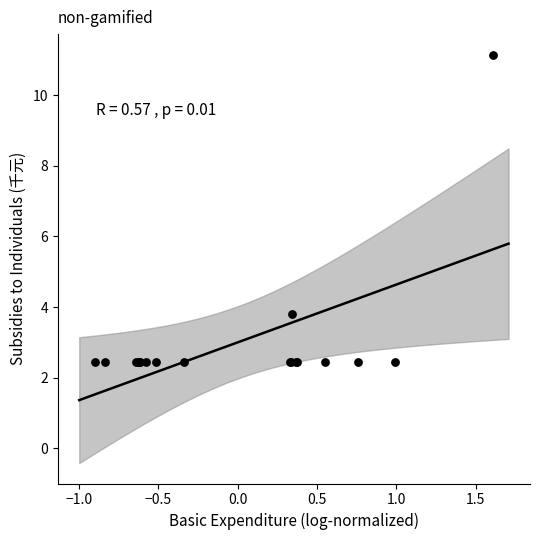

What Y value in the scatter plot is closest to 6?

3.8